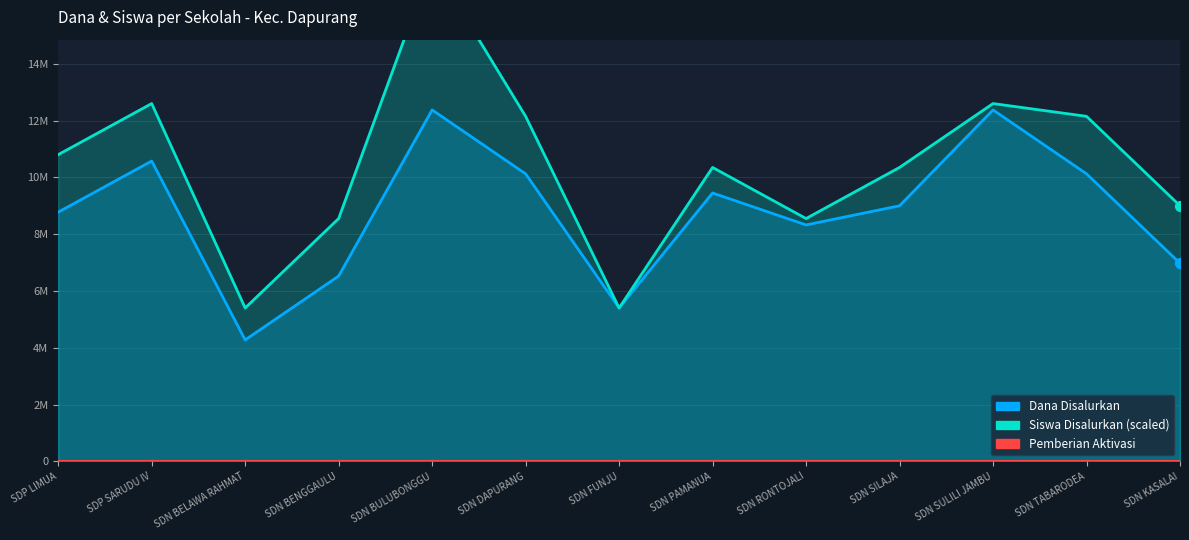

Is the value of Dana Disalurkan at SDN KASALAI greater than the value of Pemberian Aktivasi at SDN TABARODEA?

Yes